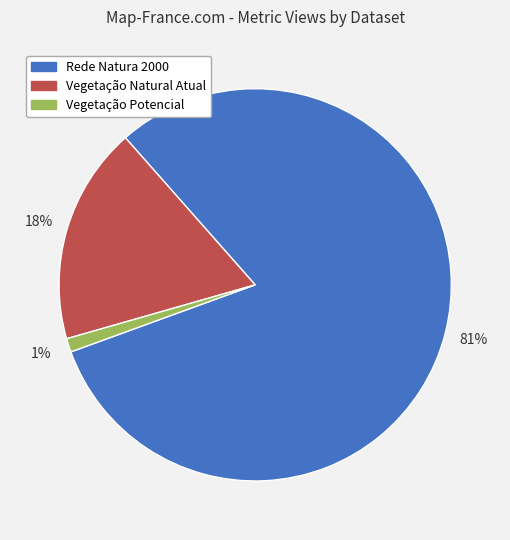

Which slice is the smallest?

Vegetação Potencial